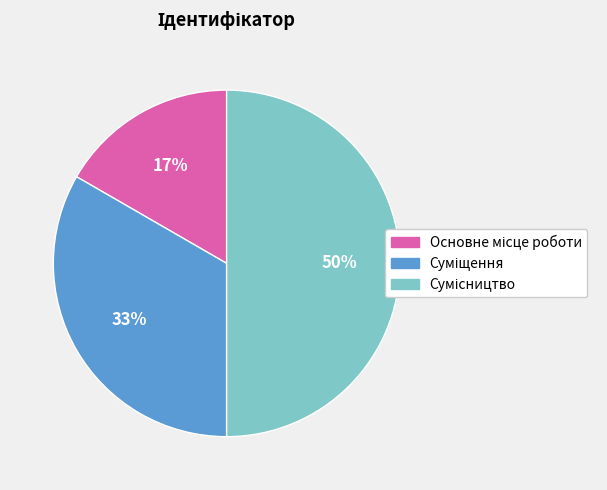

To the nearest percent, what is the average slice percentage?

33%